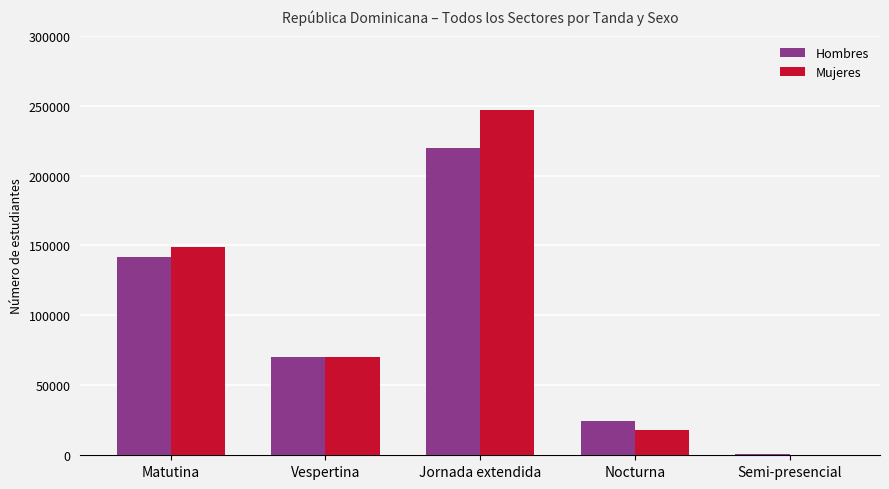

Which category has the highest value across all series?

Jornada extendida